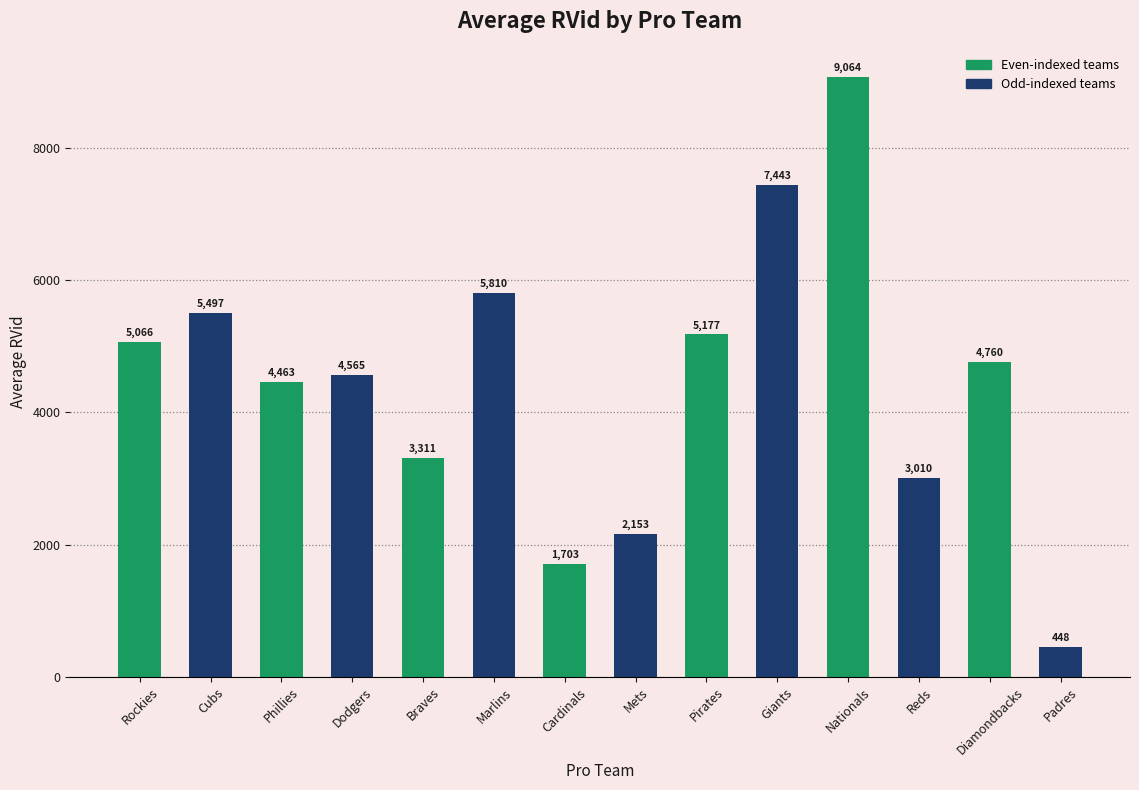

The value at Cardinals is 2778. True or false?

False